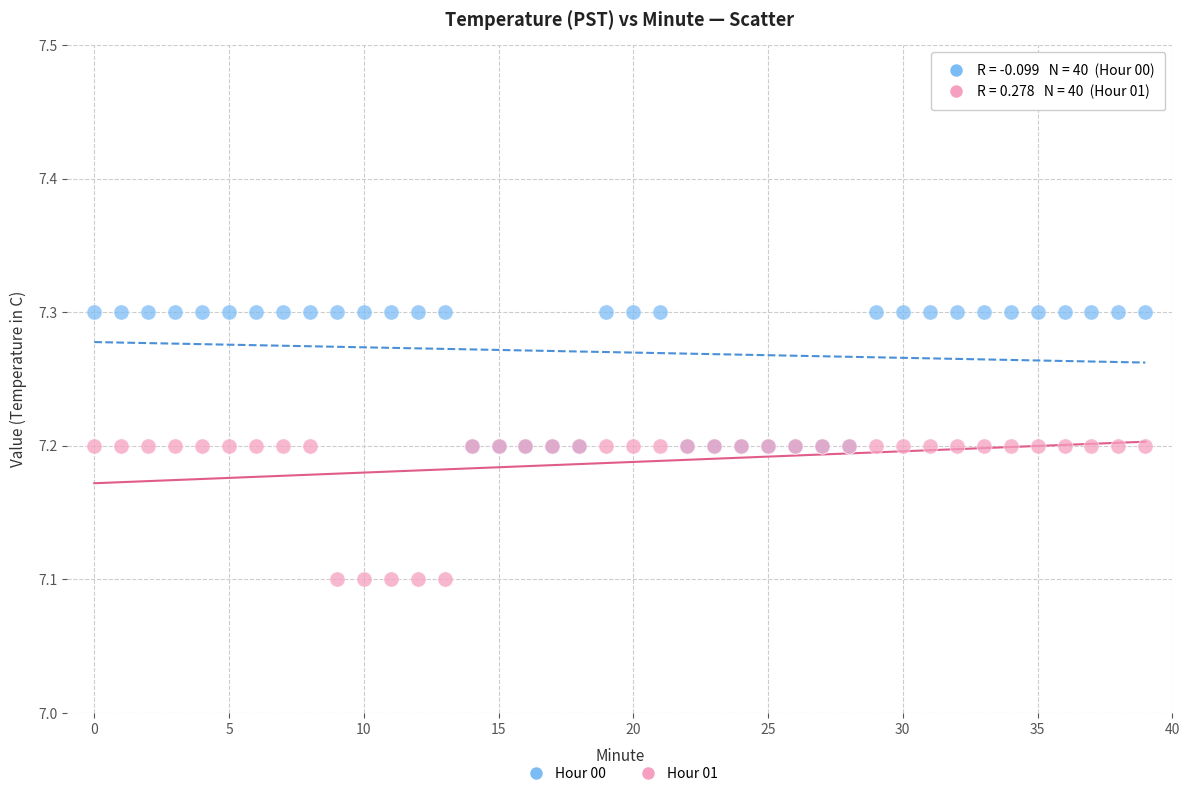

Which series reaches the minimum Y coordinate?

Hour 01